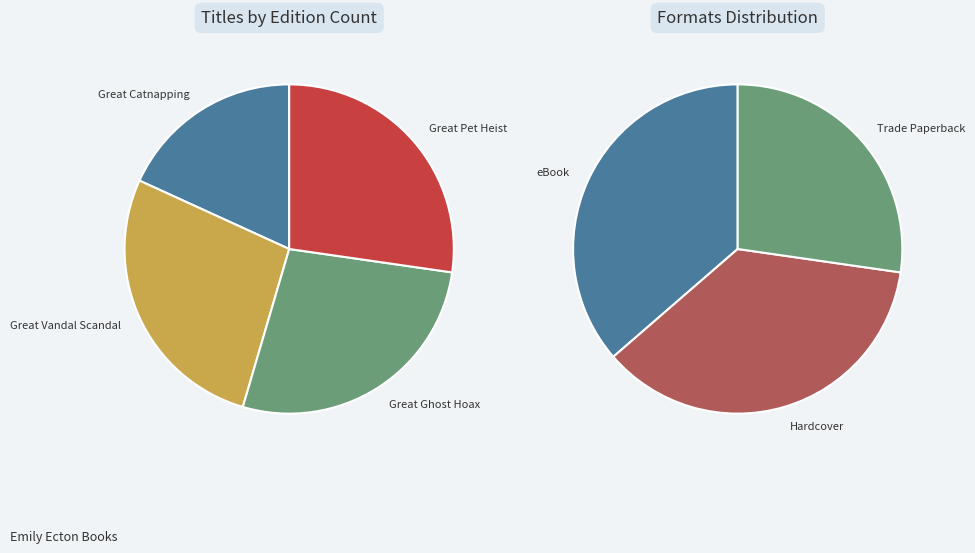

Does any single category account for the majority?

No